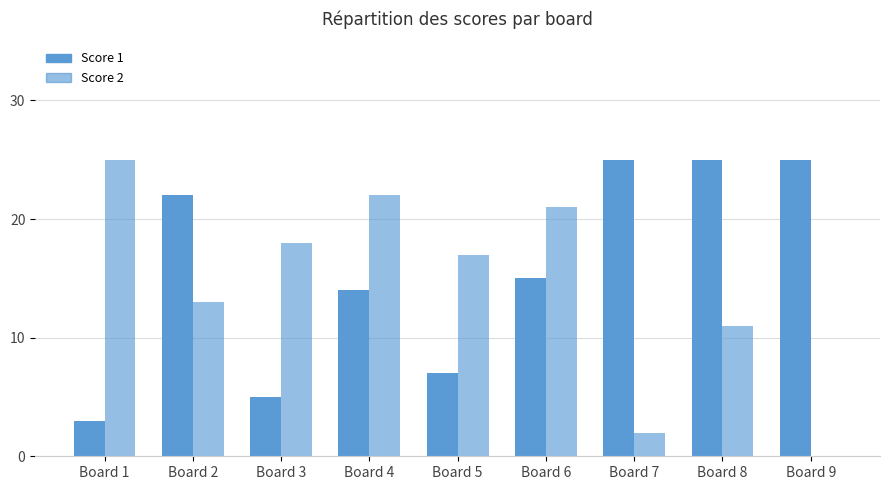

What is the approximate value of Score 1 at Board 9?

25